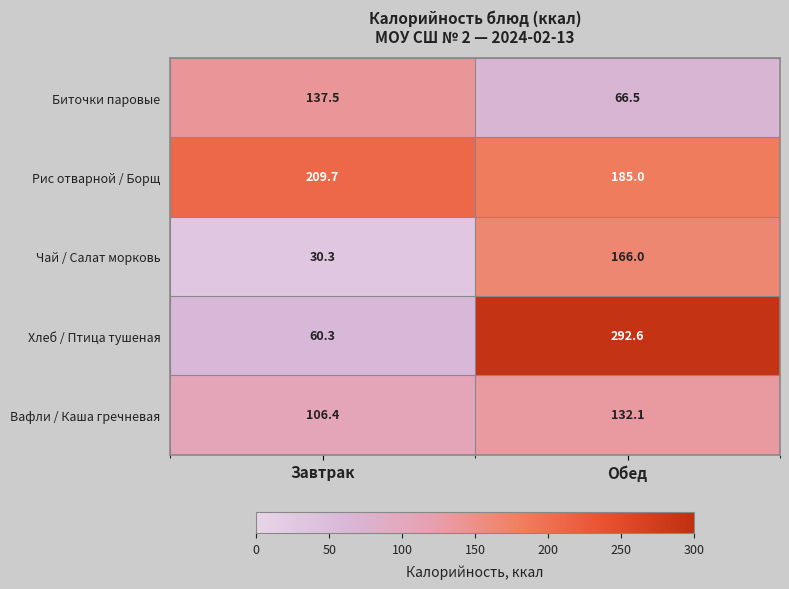

Rank the series at Завтрак from lowest to highest value.

Чай / Салат морковь, Хлеб / Птица тушеная, Вафли / Каша гречневая, Биточки паровые, Рис отварной / Борщ